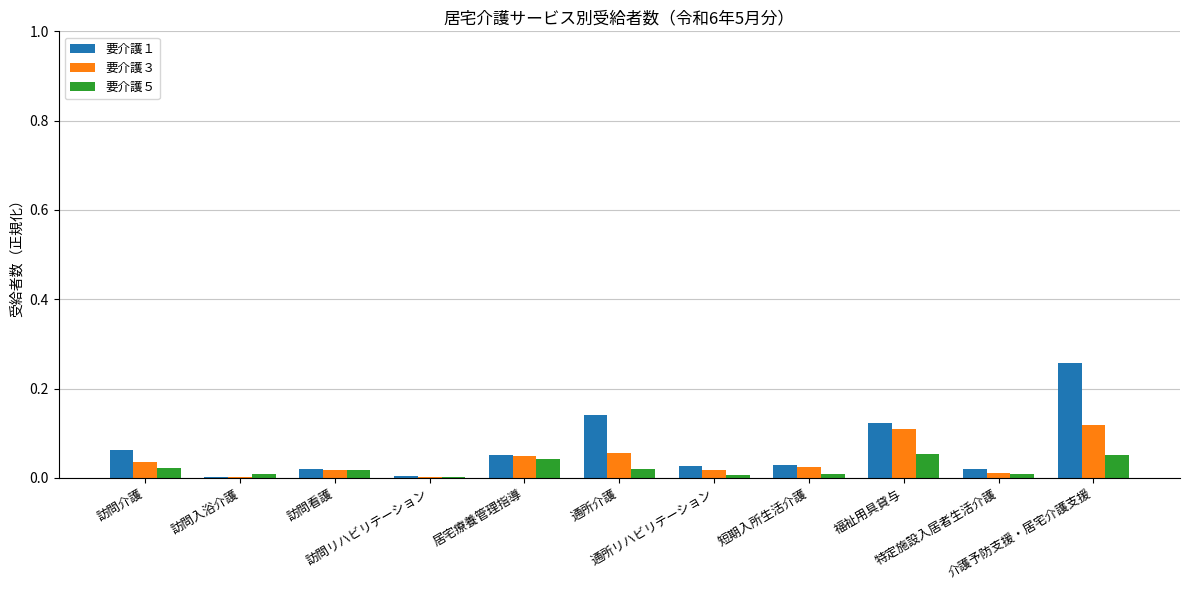

What is the sum of all 要介護１ values?

0.7